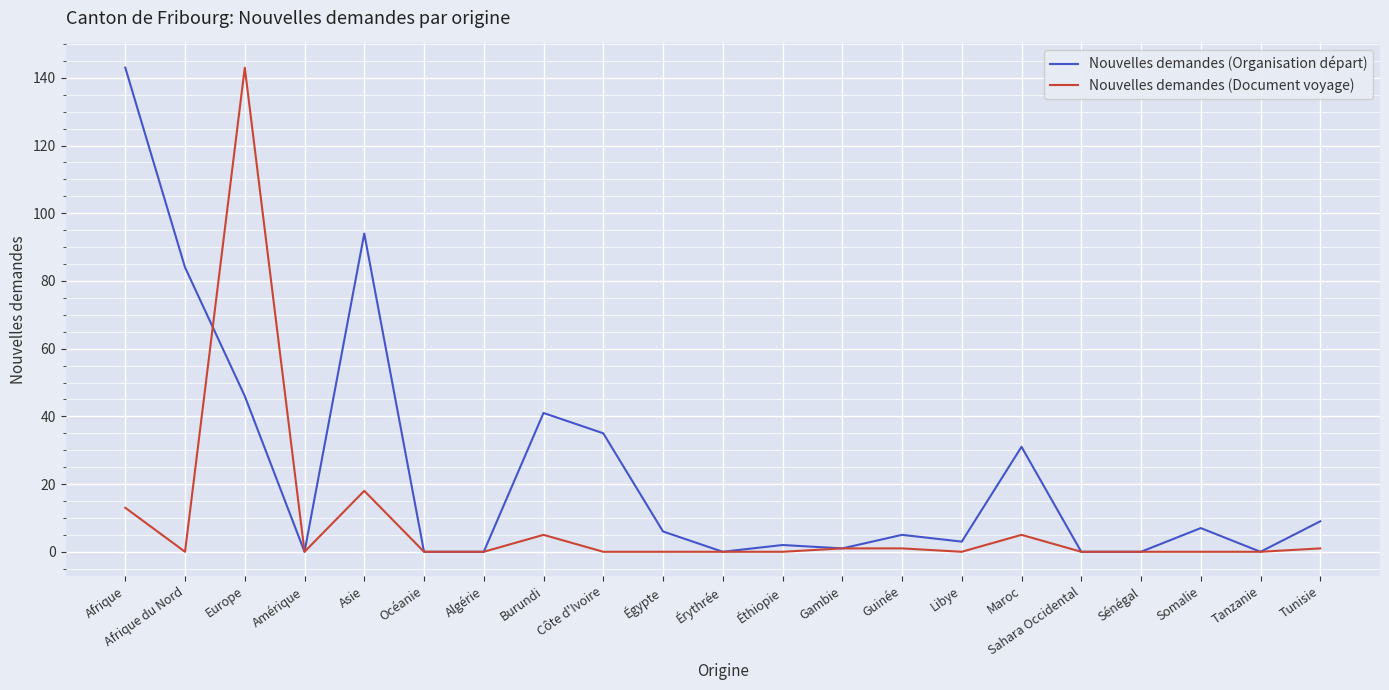

Count the number of categories in the chart.

21